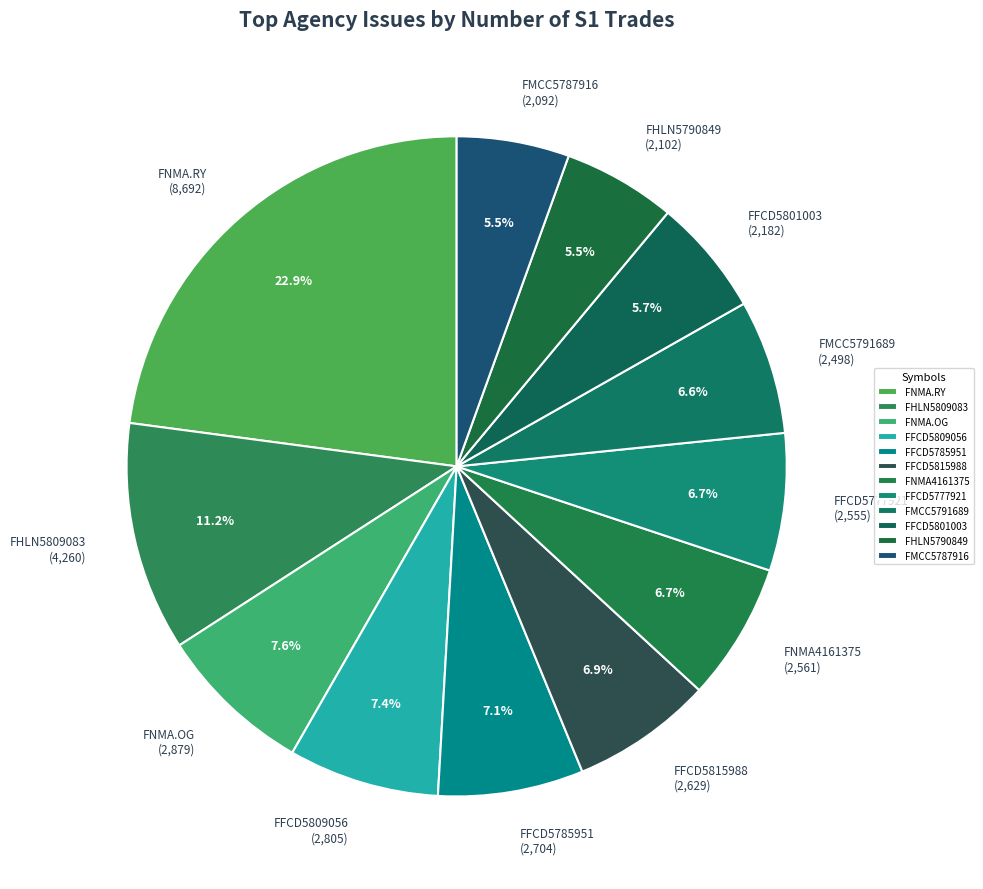

Approximately how many times larger is the value at FFCD5809056 compared to FNMA.RY?

0.3